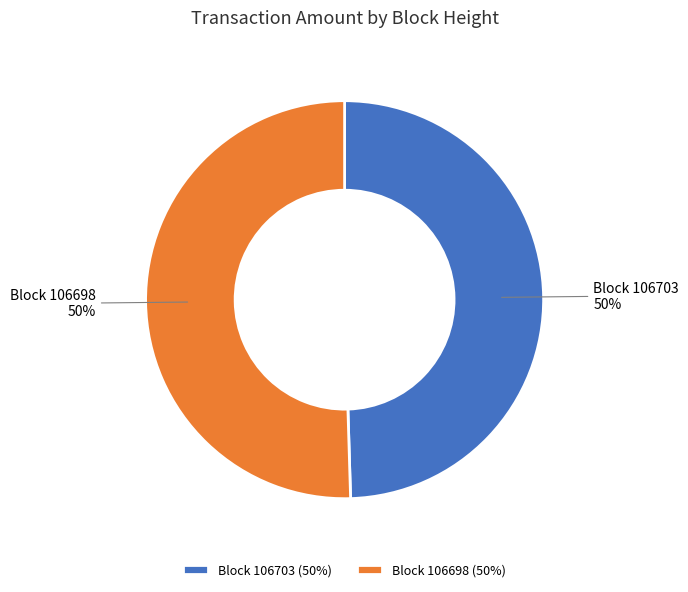

To the nearest percent, what is the combined percentage of Block 106703 and Block 106698?

100%